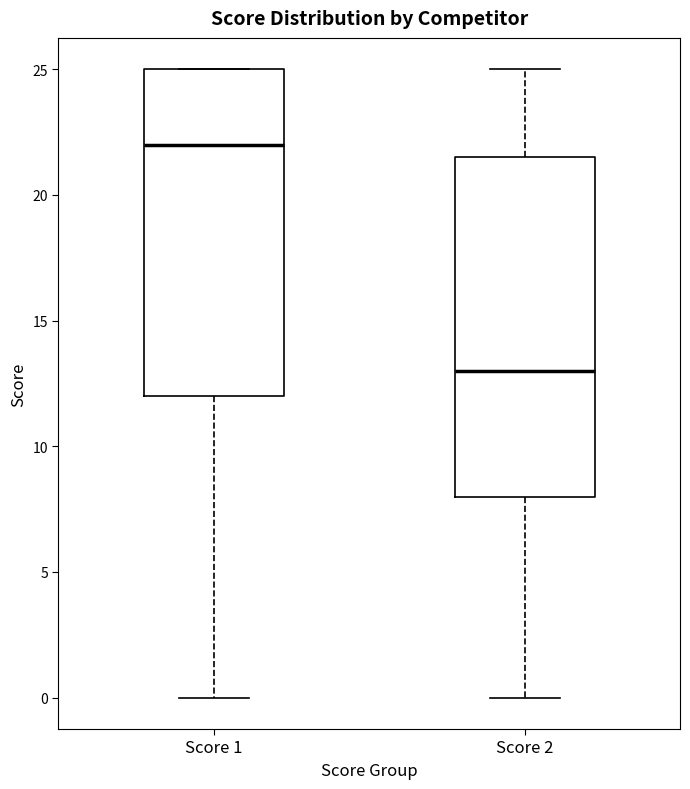

Which box is the tallest, from its lower edge to its upper edge?

Score 2